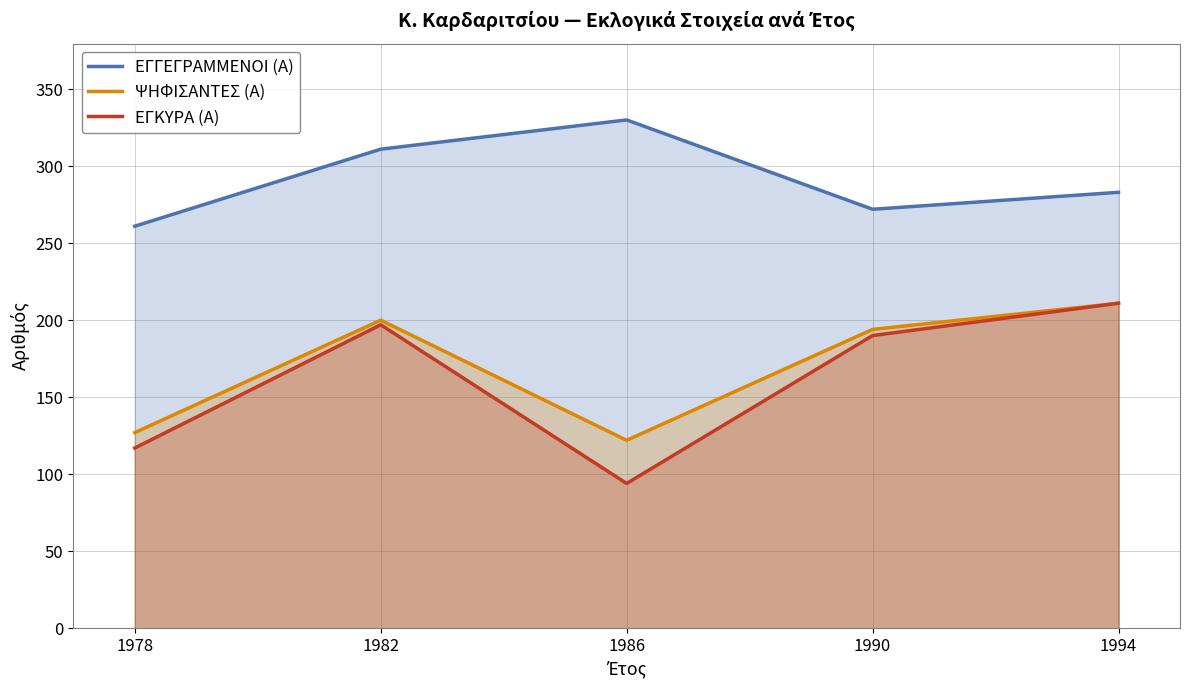

What is the difference between the ΕΓΓΕΓΡΑΜΜΕΝΟΙ (Α) values at 1994 and 1986?

47